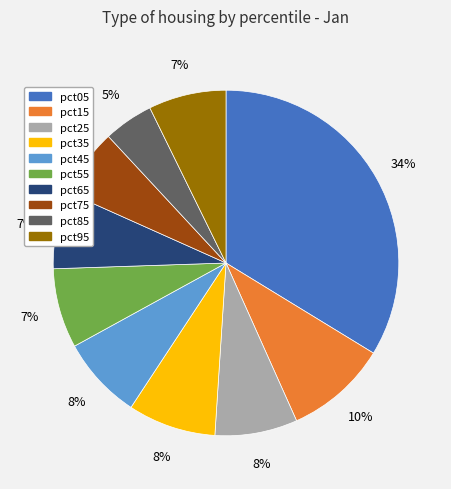

Which has a higher value, pct75 or pct05?

pct05